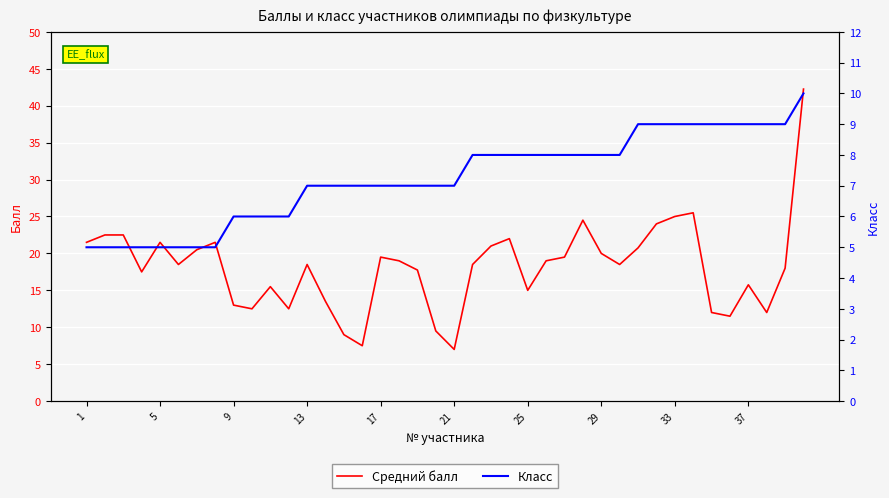

True or false: Класс has more than 1 points higher than both neighbors.

False